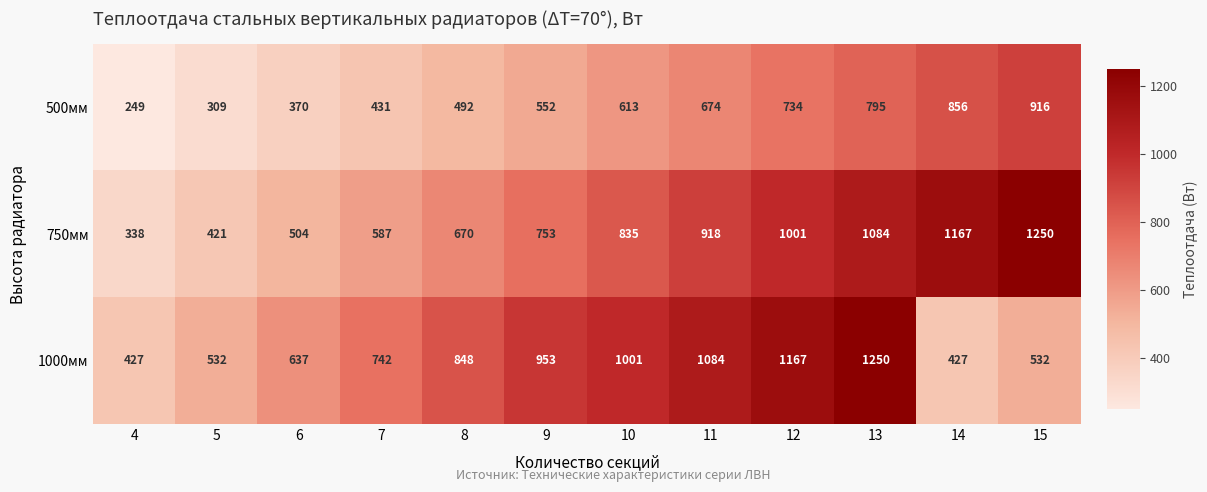

What is the smallest value displayed?

249